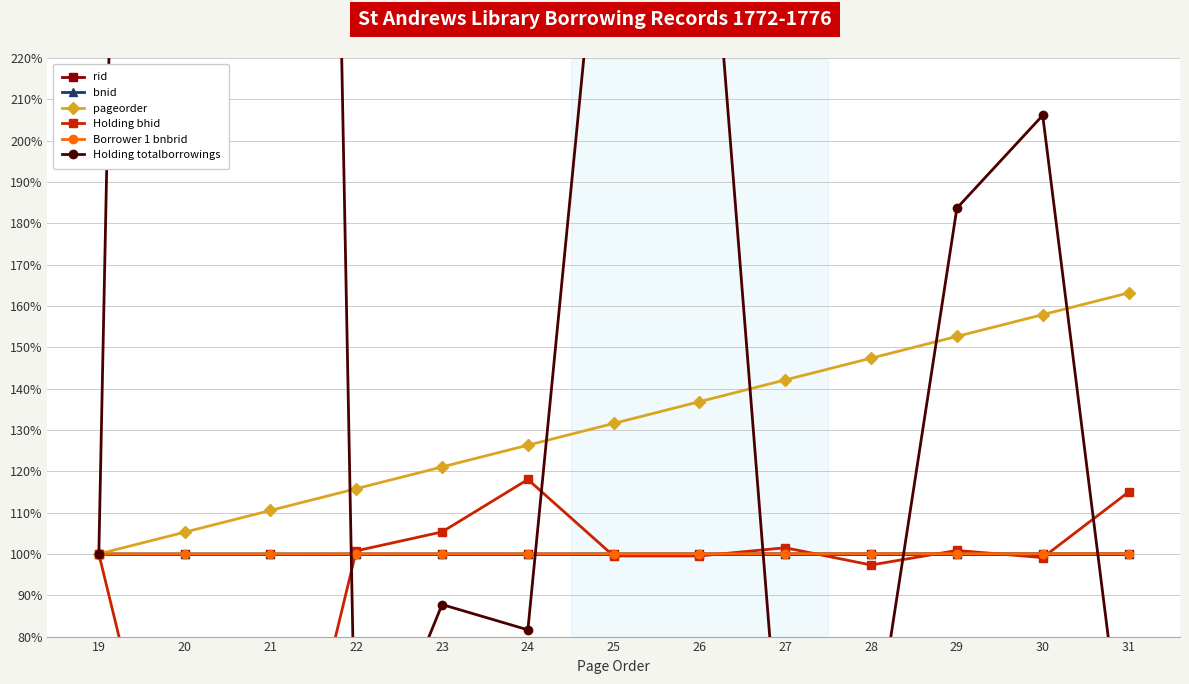

True or false: Borrower 1 bnbrid has more than 2 points higher than both neighbors.

False